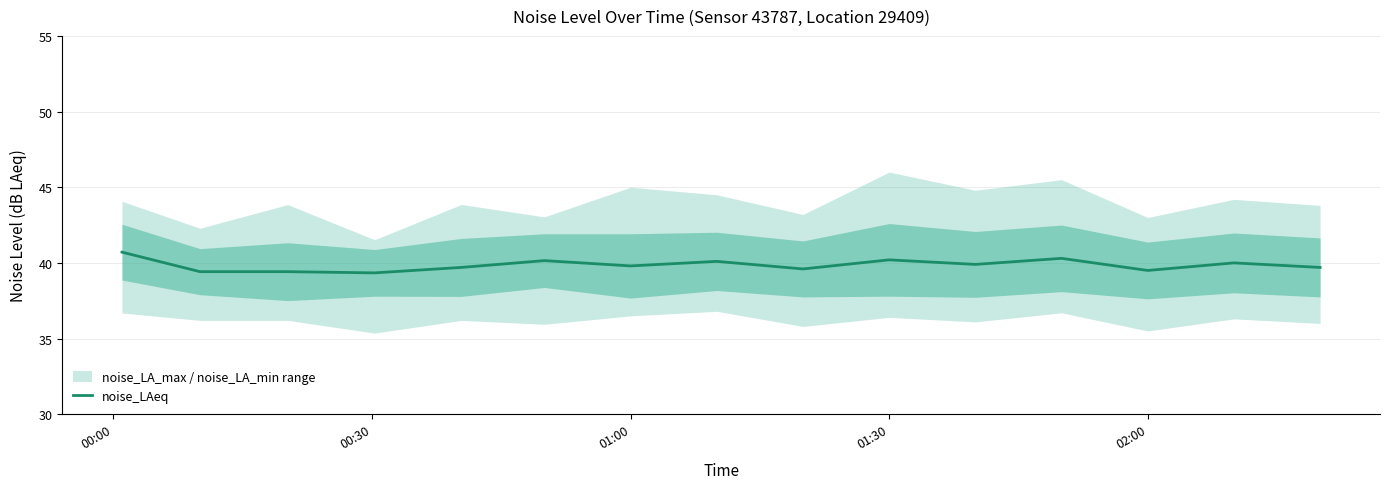

What is the maximum value for noise_LAeq?

40.7